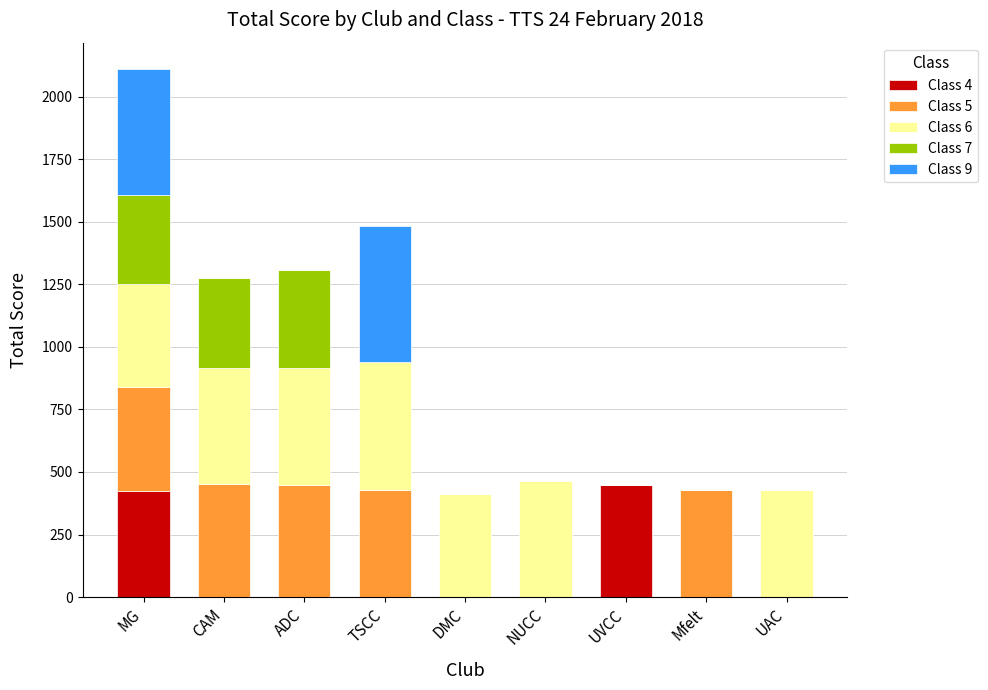

The Class 4 series shows -143.6 at CAM. True or false?

False